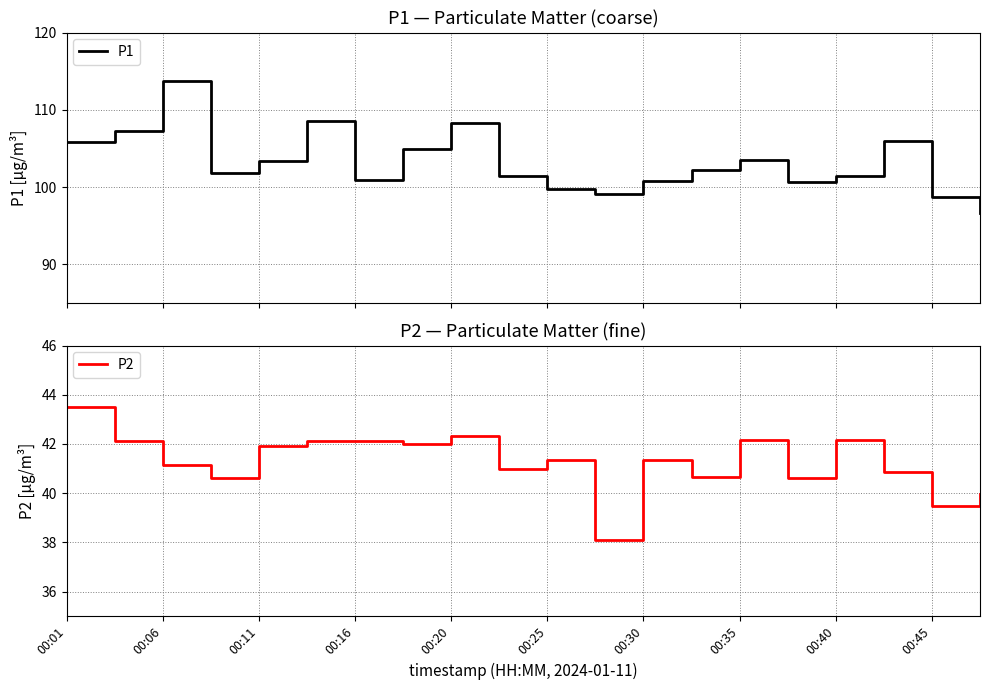

Reading left to right, transcribe all the data shown in this chart.

P1: 105.8	107.2	113.7	101.9	103.3	108.5	100.9	105.0	108.3	101.4	99.8	99.2	100.8	102.3	103.6	100.7	101.5	105.9	98.7	96.6
P2: 43.5	42.1	41.1	40.6	41.9	42.1	42.1	42.0	42.3	41.0	41.3	38.1	41.3	40.6	42.1	40.6	42.1	40.9	39.5	40.0